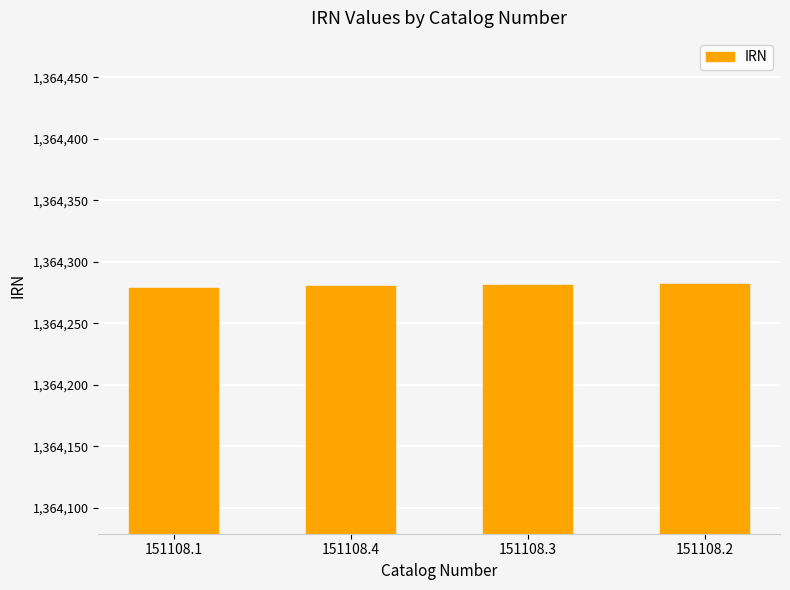

Approximately how many times larger is the value at 151108.3 compared to 151108.1?

1.0